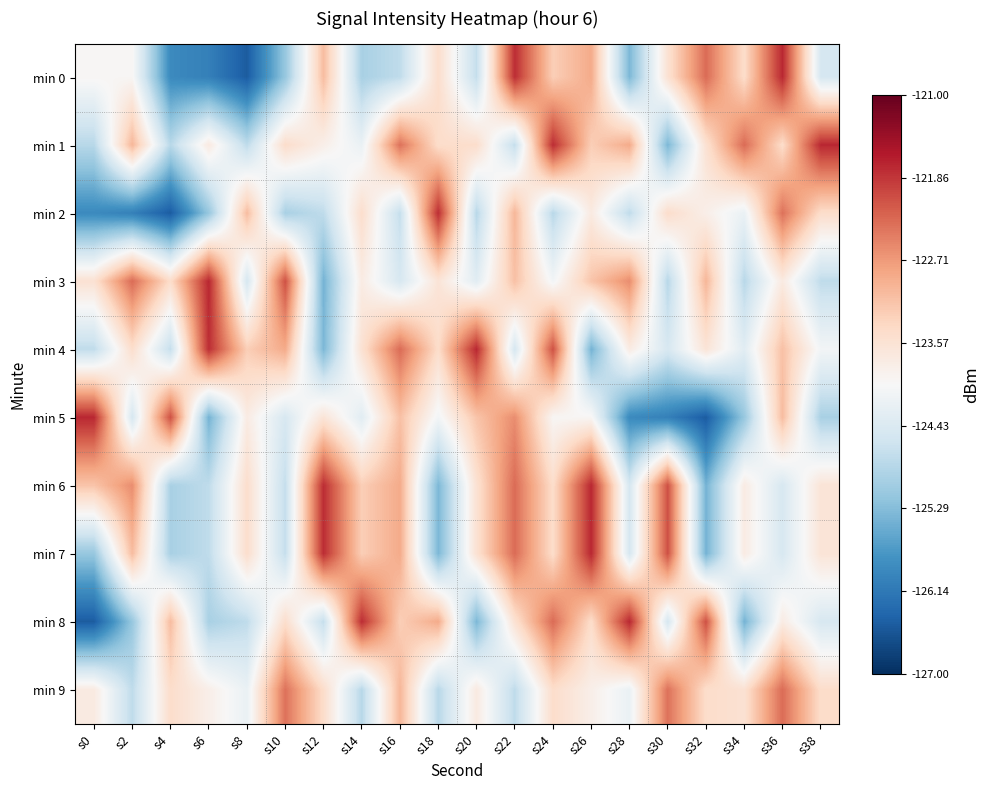

At s18, list the series in order from largest to smallest.

min 2, min 8, min 4, min 1, min 0, min 3, min 5, min 9, min 6, min 7